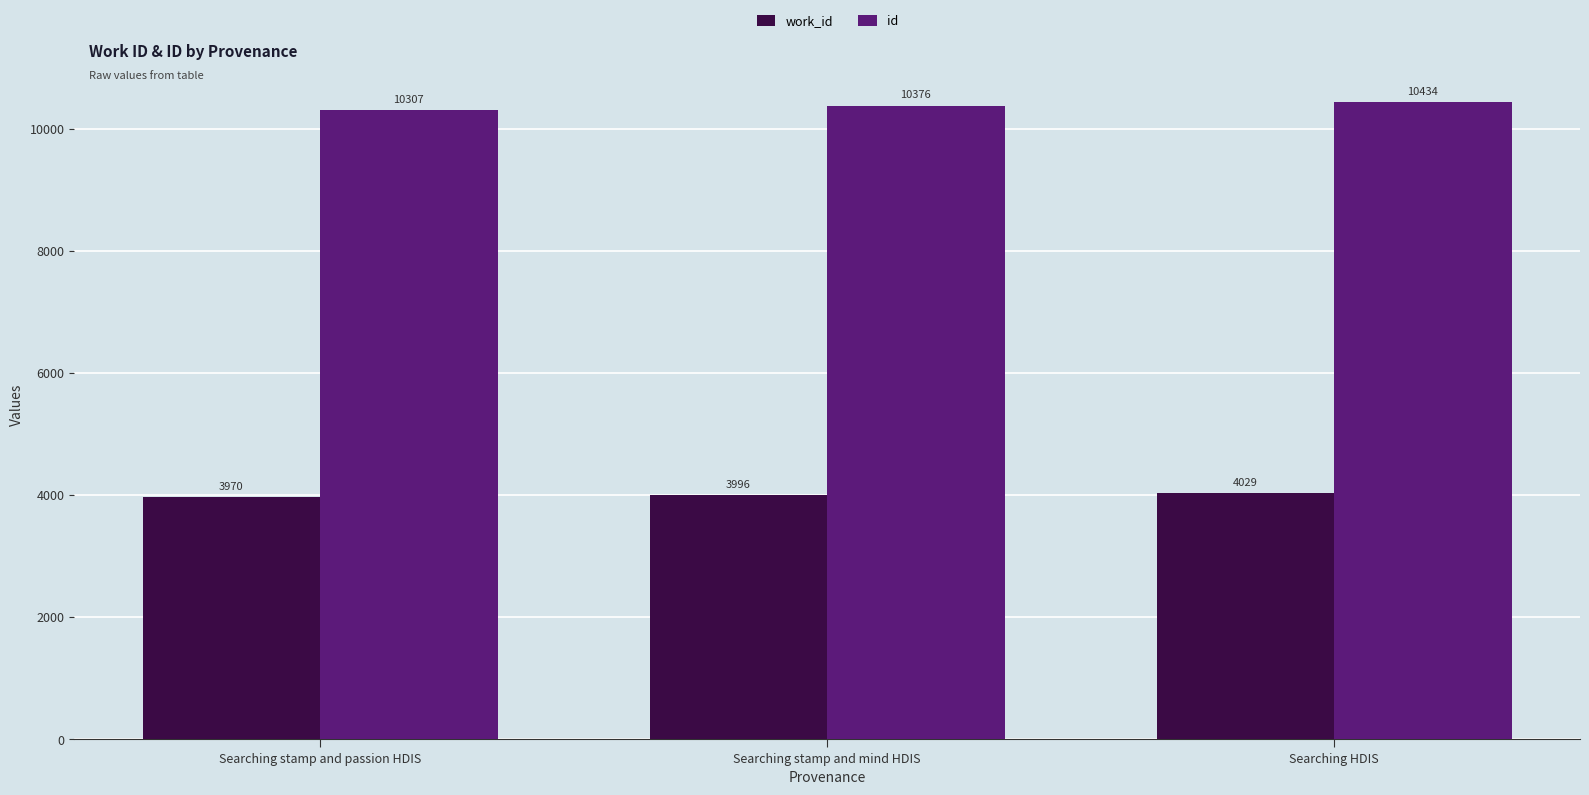

What are all the series names shown in the legend?

work_id, id